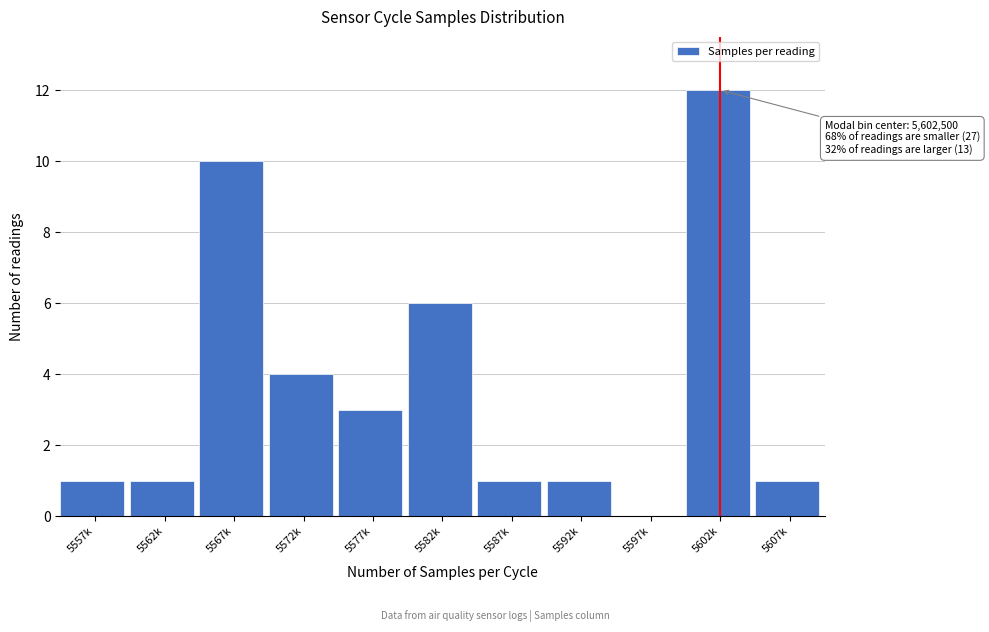

Reading right to left, transcribe all the data shown in this chart.

5607k=1	5602k=12	5597k=0	5592k=1	5587k=1	5582k=6	5577k=3	5572k=4	5567k=10	5562k=1	5557k=1